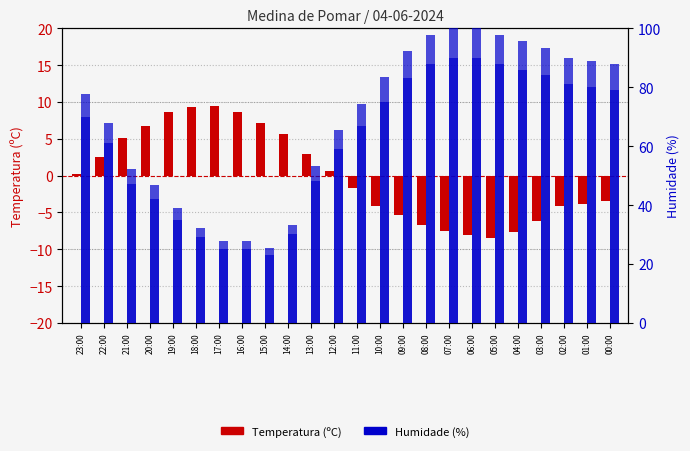

What is the smallest value displayed?

-8.5